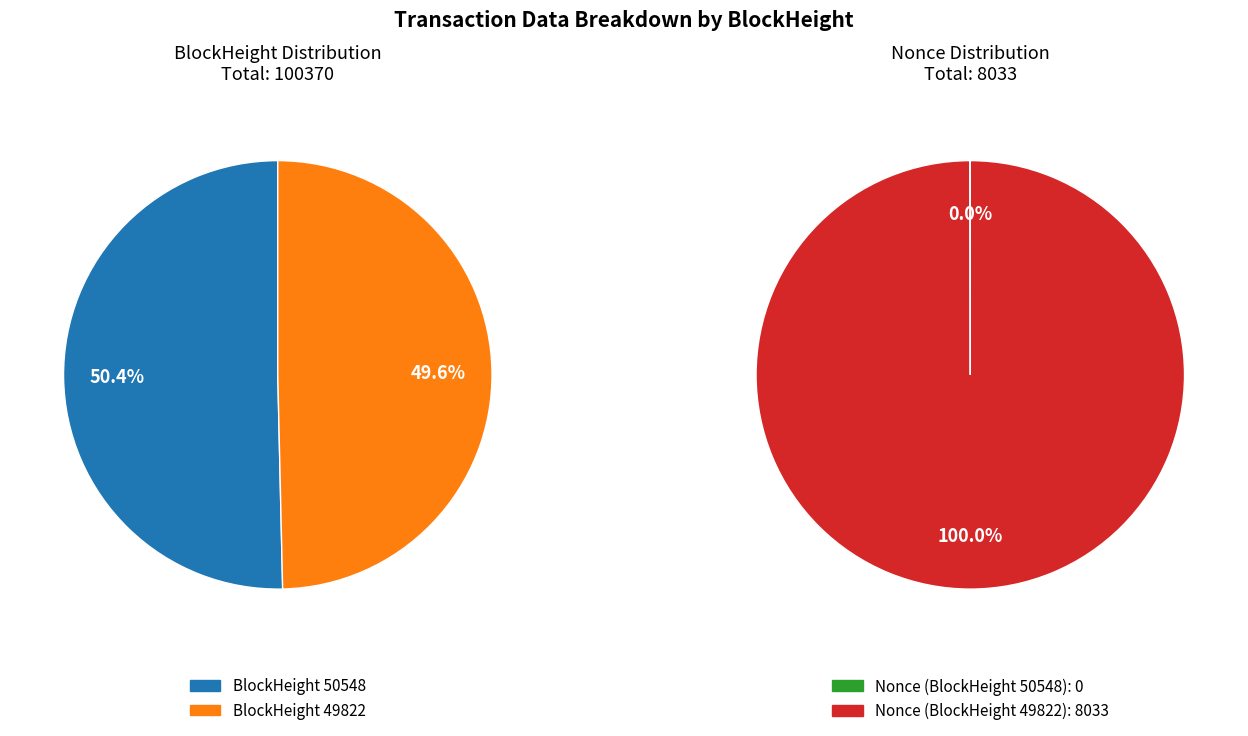

The 49822 slice represents 87% of the pie. True or false?

False